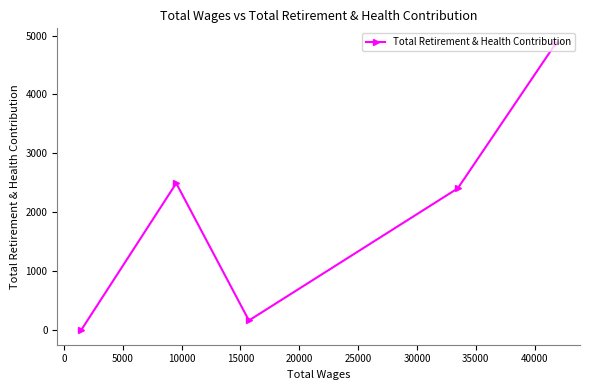

What is the sum of all values?

9948